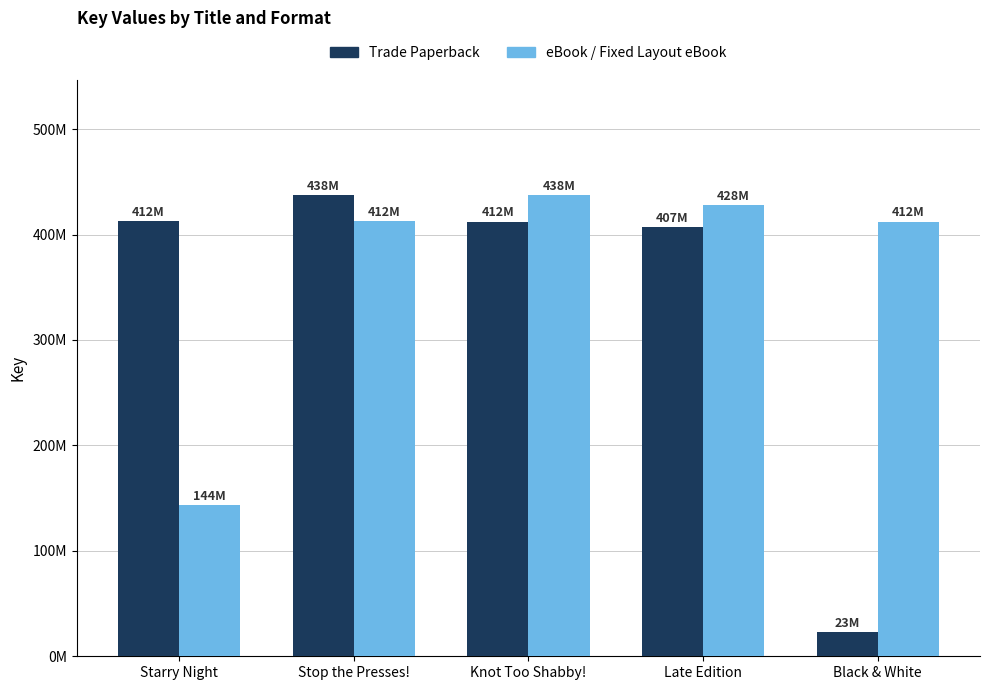

Which series has the largest range (max minus min)?

Trade Paperback